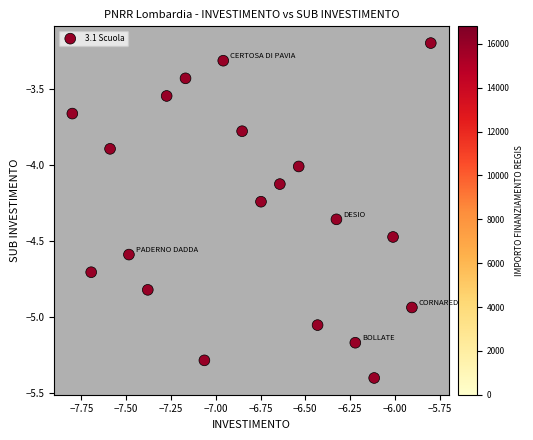

What is the range of Y values (max minus min)?

2.2